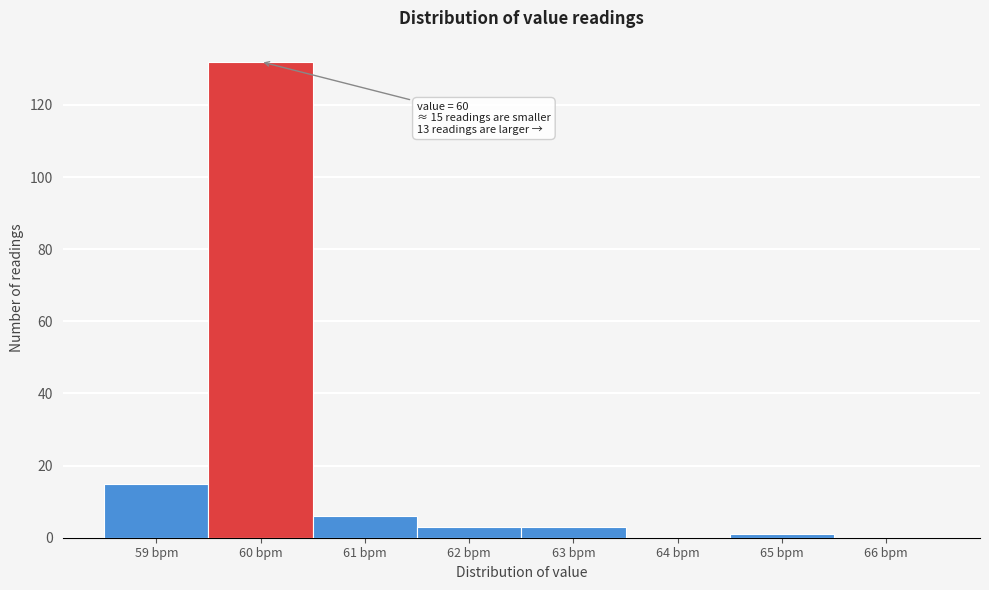

Over which range of the x-axis is the bar tallest?

59.5 to 60.5